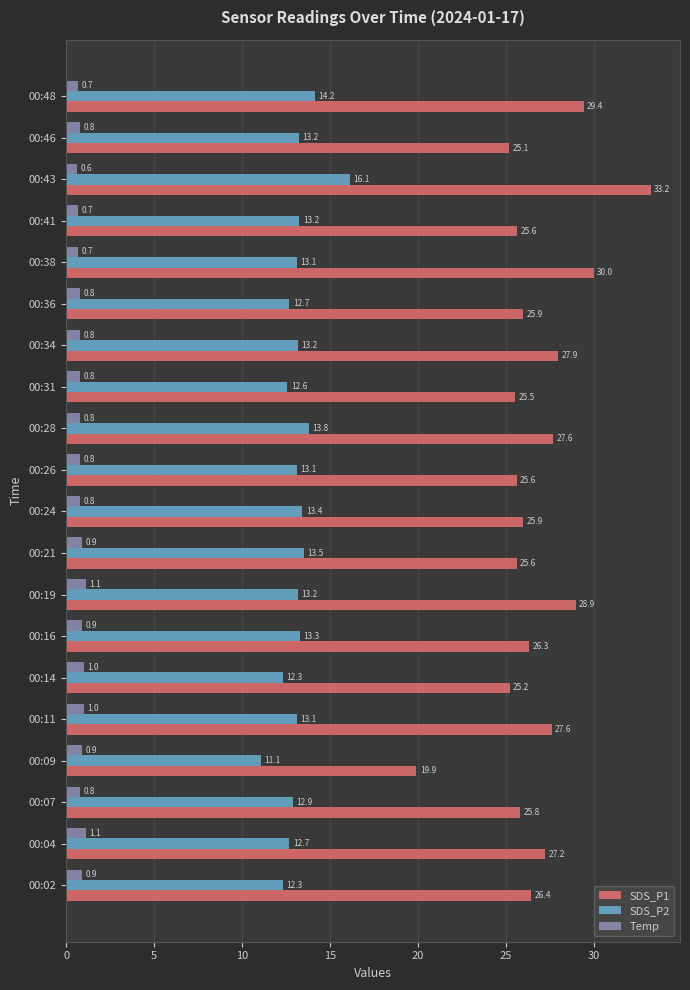

How many data points in SDS_P2 are above 13?

13